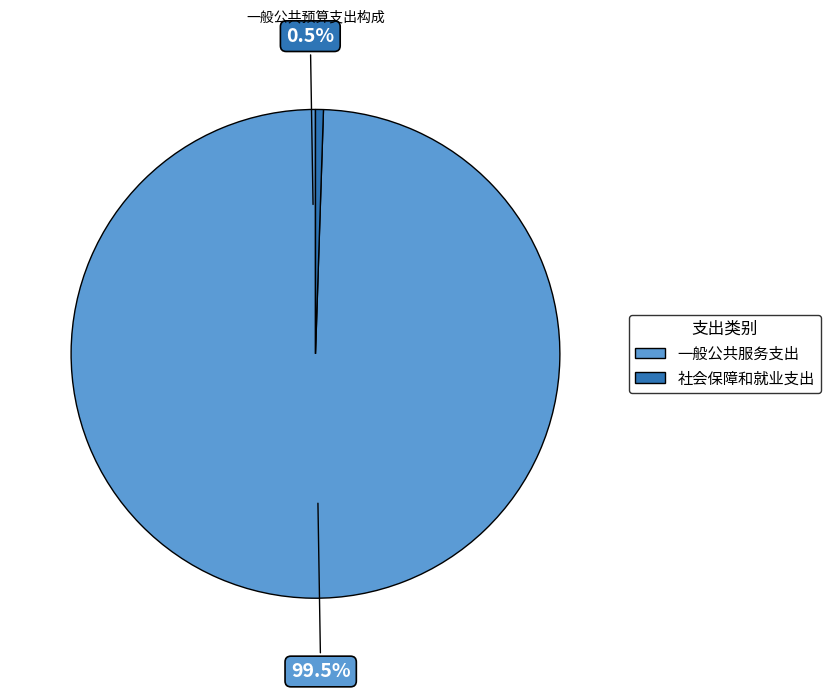

Count the number of slices in the pie.

2